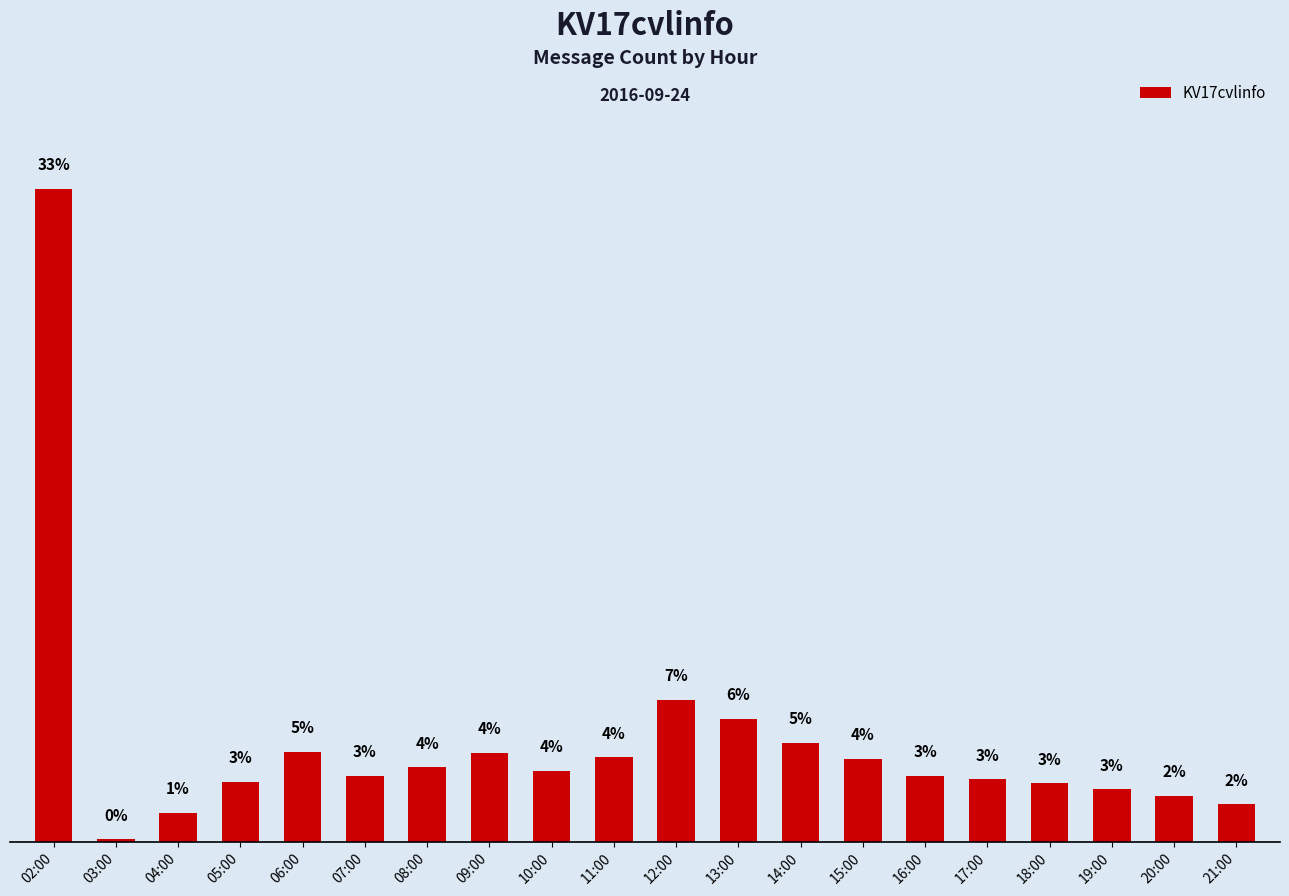

Which label corresponds to the largest value in the chart?

02:00